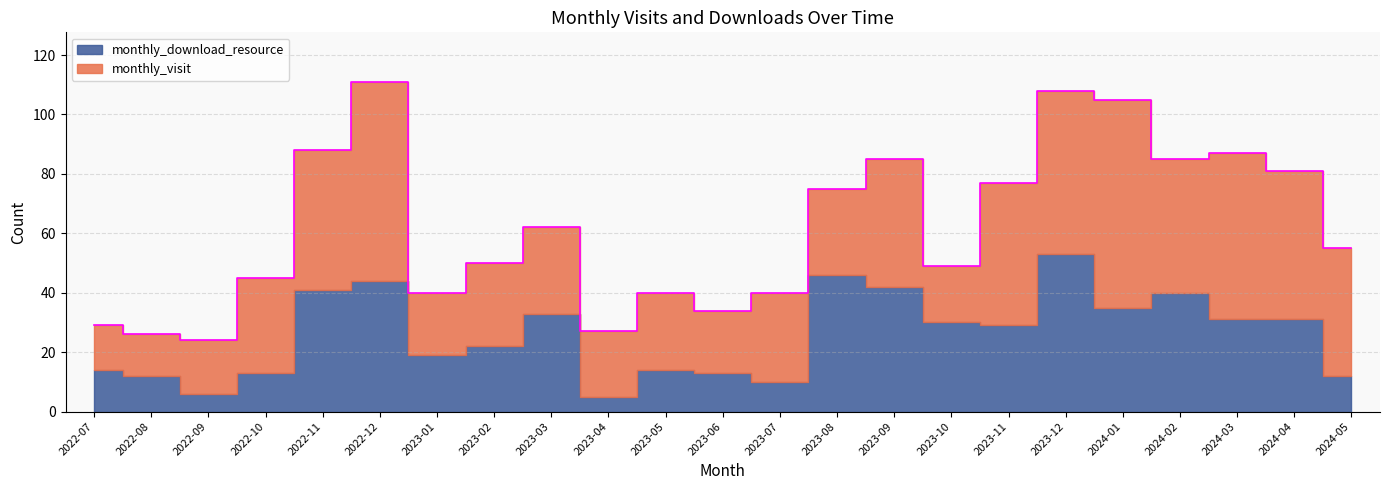

Which series has the widest spread of values?

monthly_visit